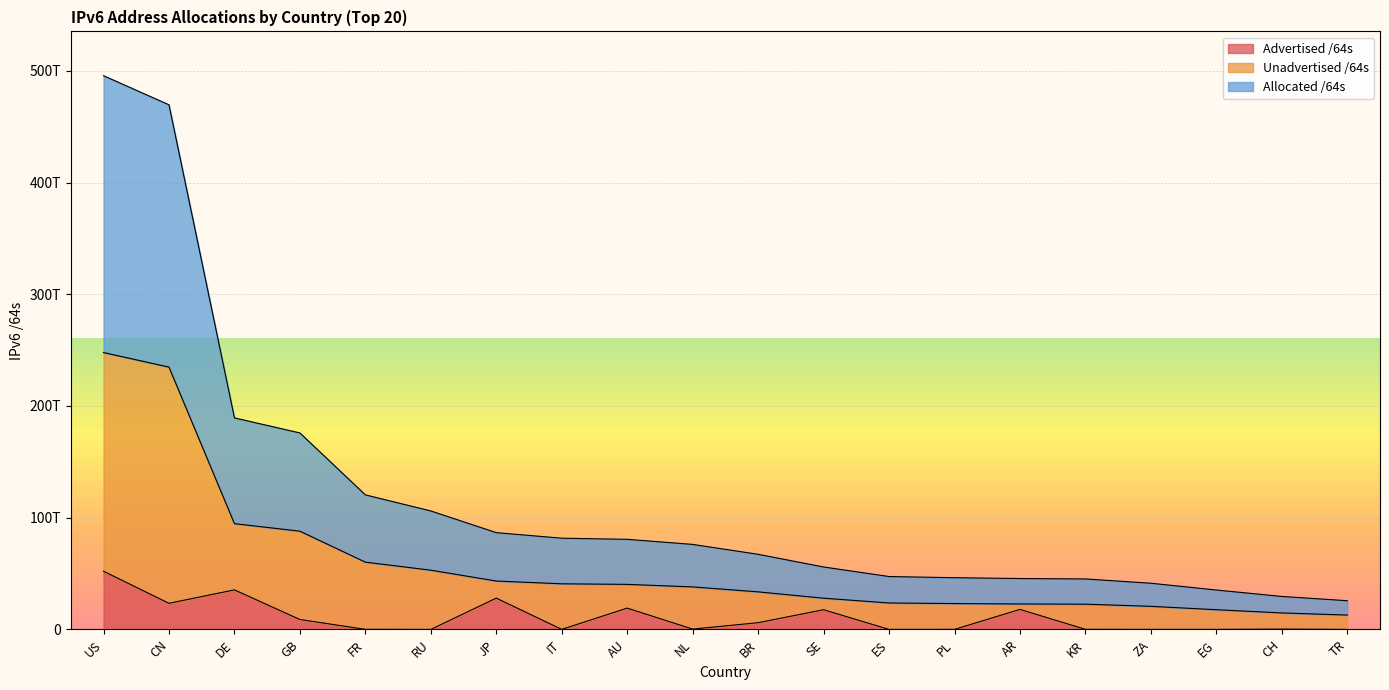

What are all the series names shown in the legend?

Advertised /64s, Unadvertised /64s, Allocated /64s